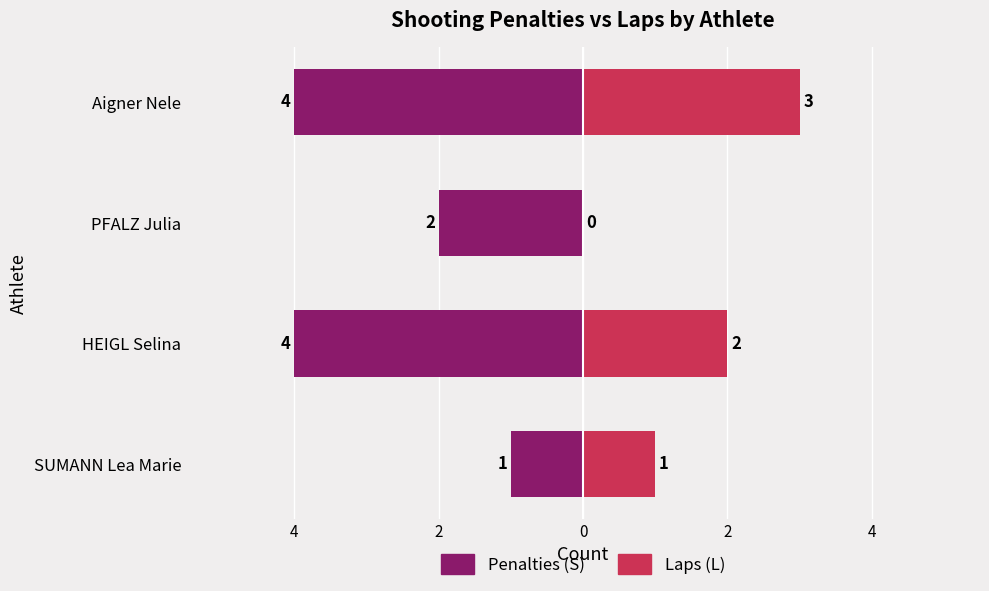

How many bars are there in total?

8